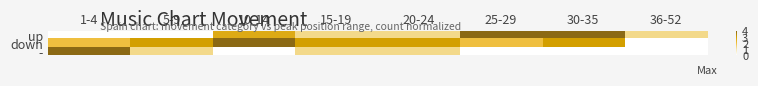

What is the spread (max minus min) of values at 36-52?

1.3